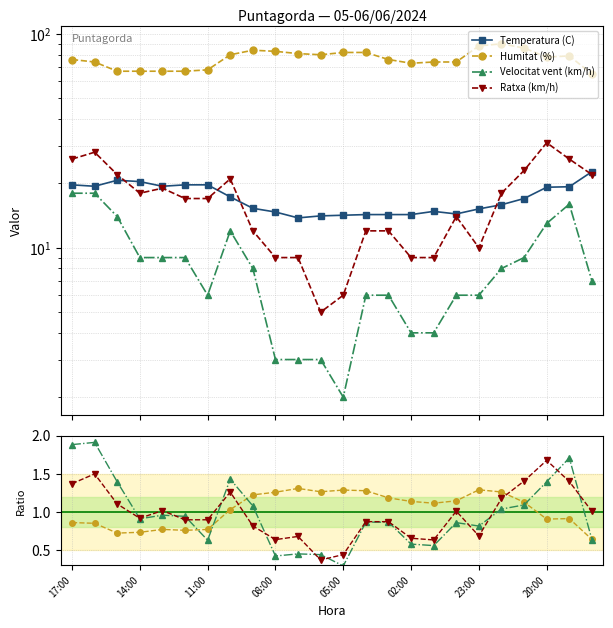

What is the spread (max minus min) of values at 06:00?

77.0